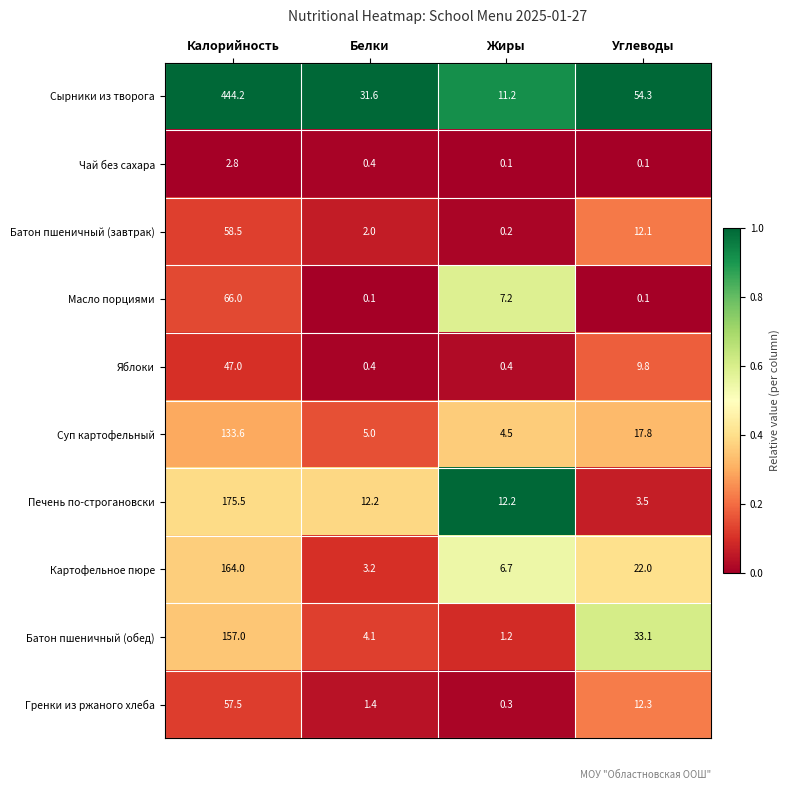

The Печень по-строгановски series shows 12.2 at Белки. True or false?

True